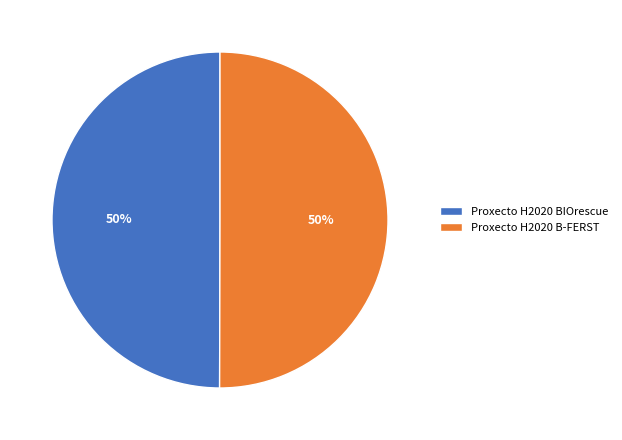

Approximately how many times larger is the value at Proxecto H2020 B-FERST compared to Proxecto H2020 BIOrescue?

1.0